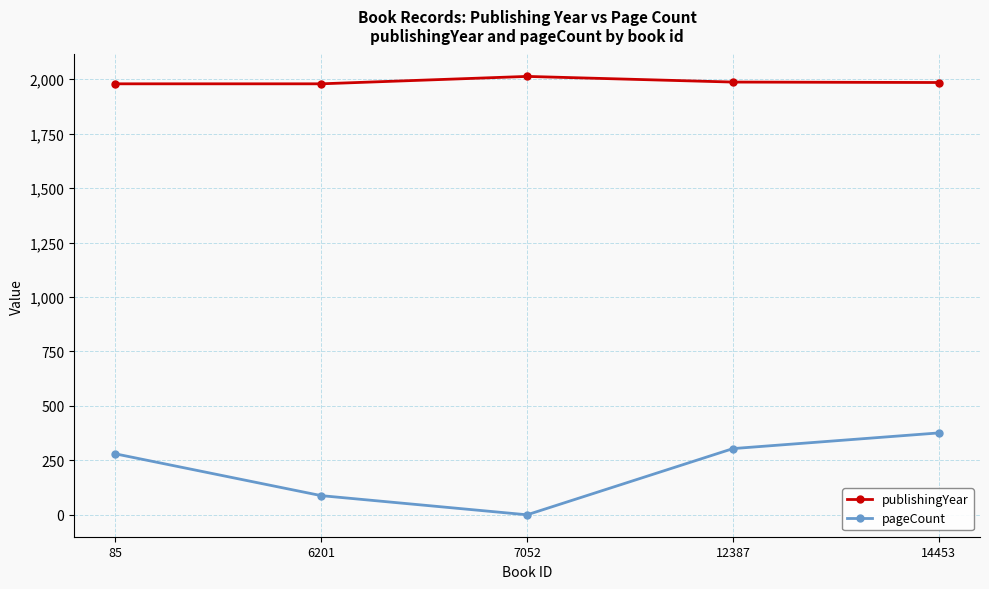

True or false: pageCount has more than 1 interior local peaks.

False